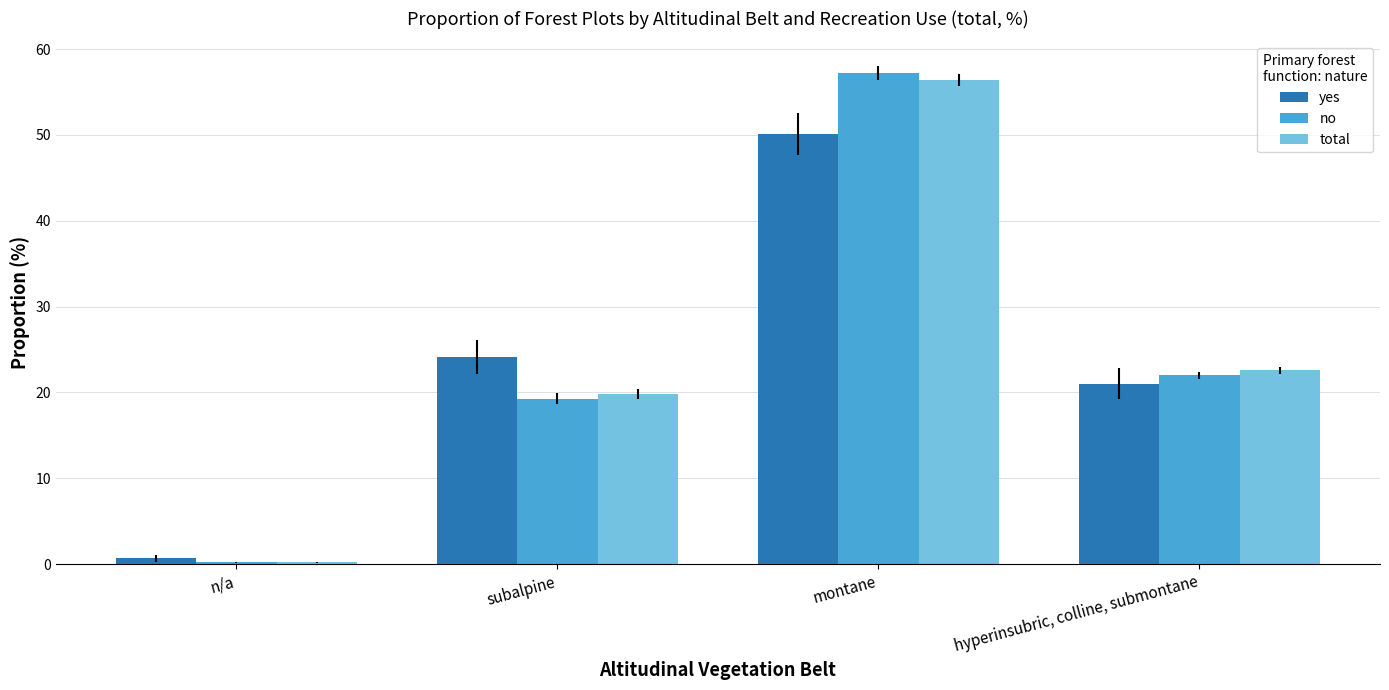

What are all the series names shown in the legend?

yes, no, total